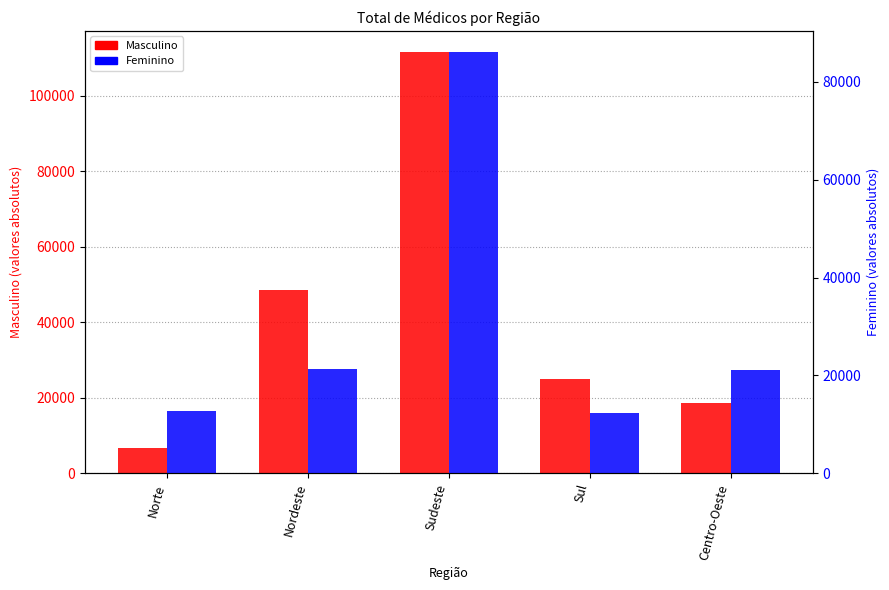

List the labels in order of Masculino value, smallest first.

Norte, Centro-Oeste, Sul, Nordeste, Sudeste